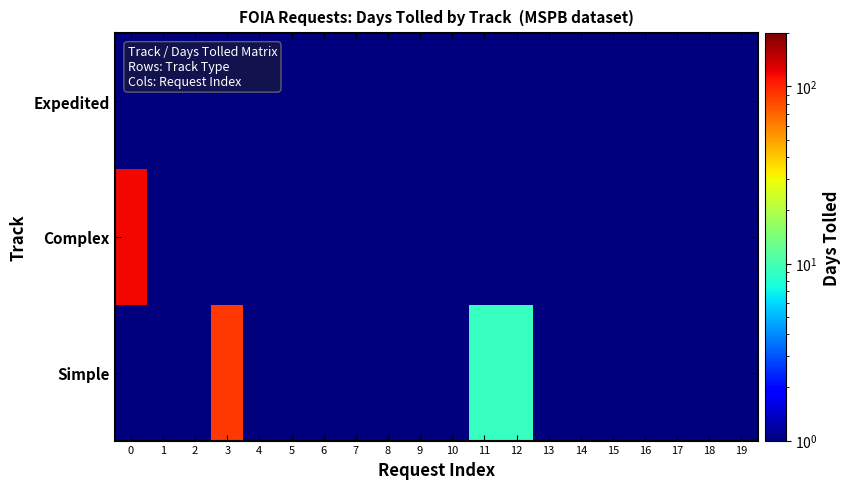

Which series has the largest range (max minus min)?

Complex